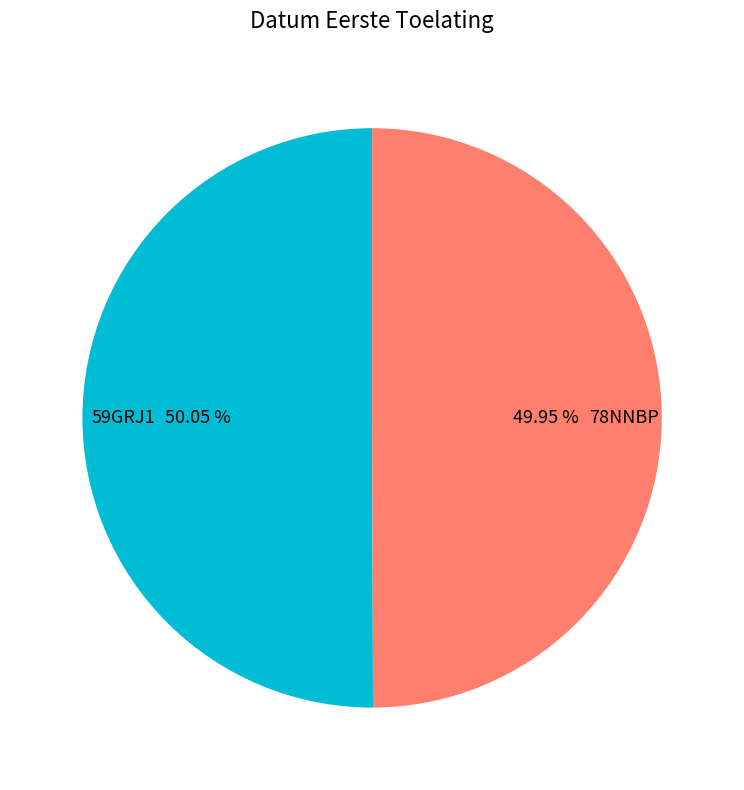

To the nearest percent, what is the combined percentage of 78NNBP and 59GRJ1?

100%